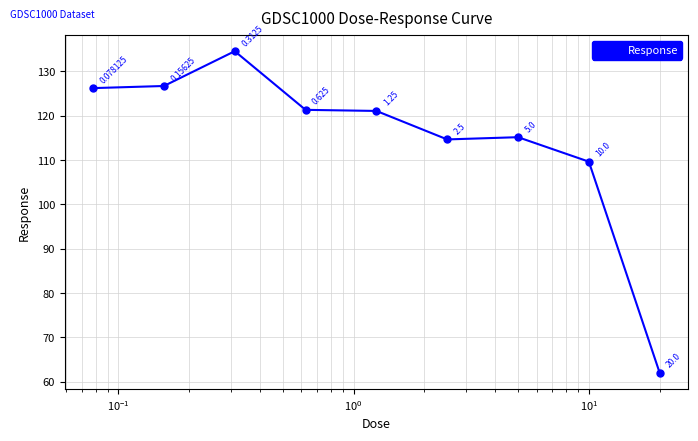

Is this an area chart (filled region under the line)?

No